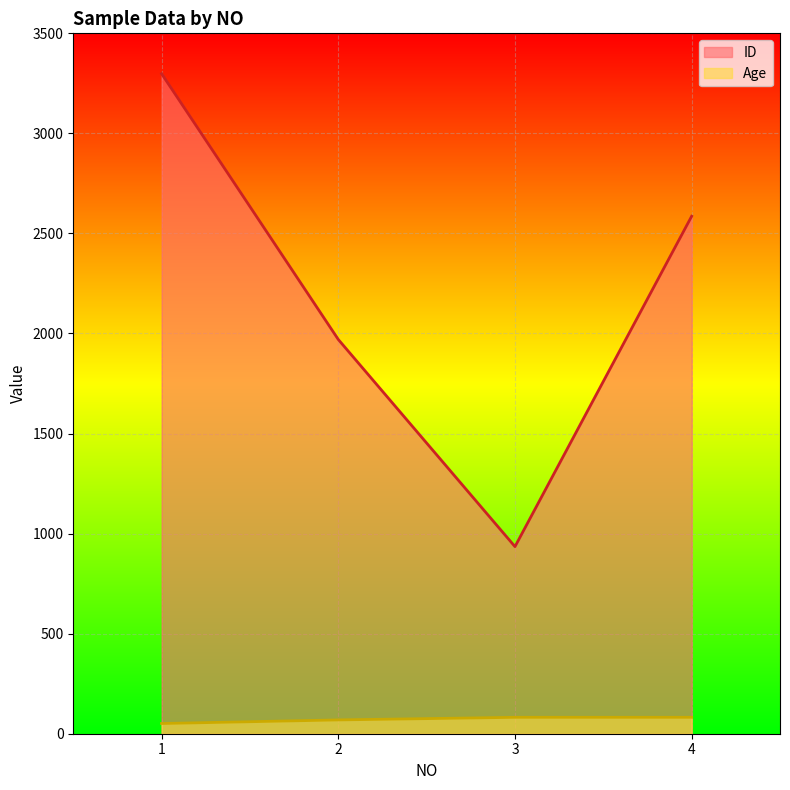

True or false: Age and ID cross at least once.

False